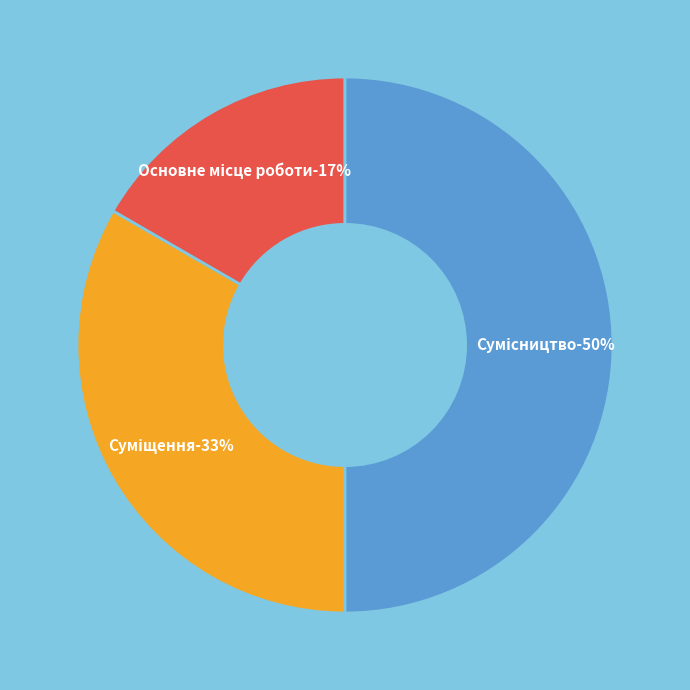

Which category has the biggest portion of the pie?

Сумісництво